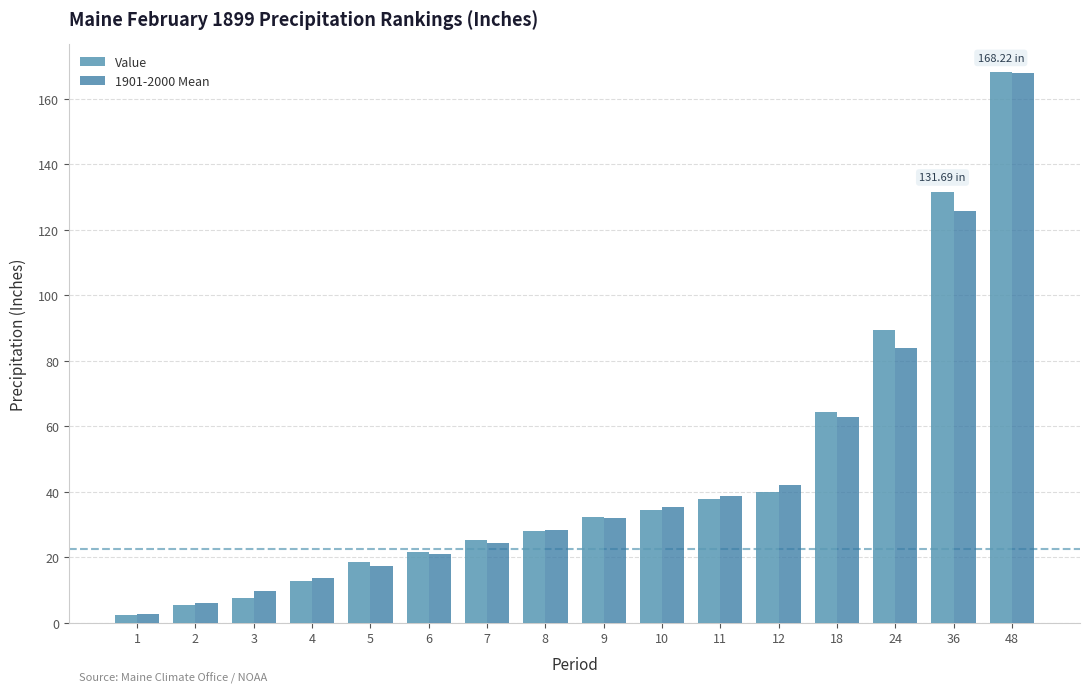

Which series has the largest range (max minus min)?

Value